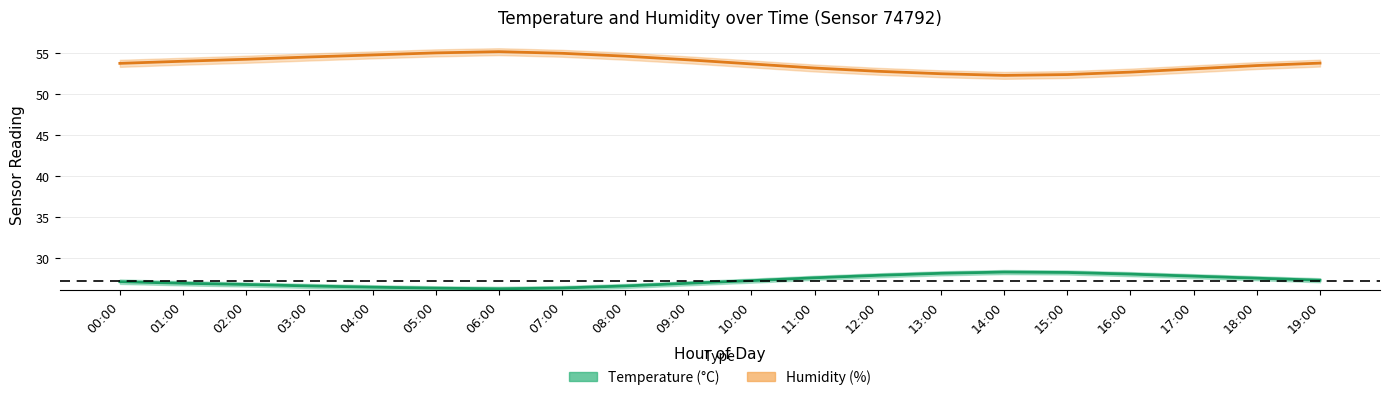

Does the chart have visible grid lines?

Yes